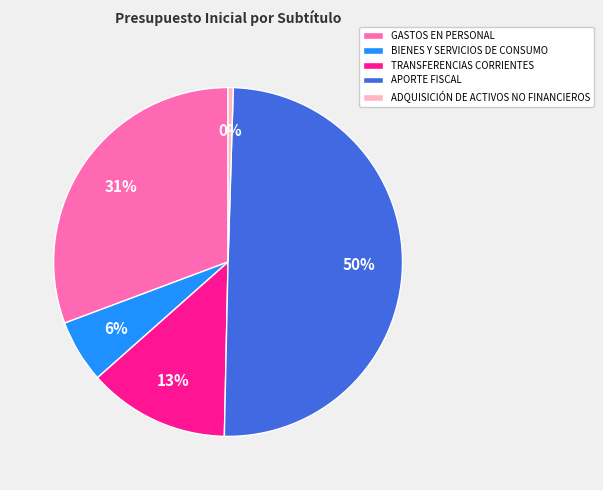

Do BIENES Y SERVICIOS DE CONSUMO and GASTOS EN PERSONAL together represent more than half of the pie?

No